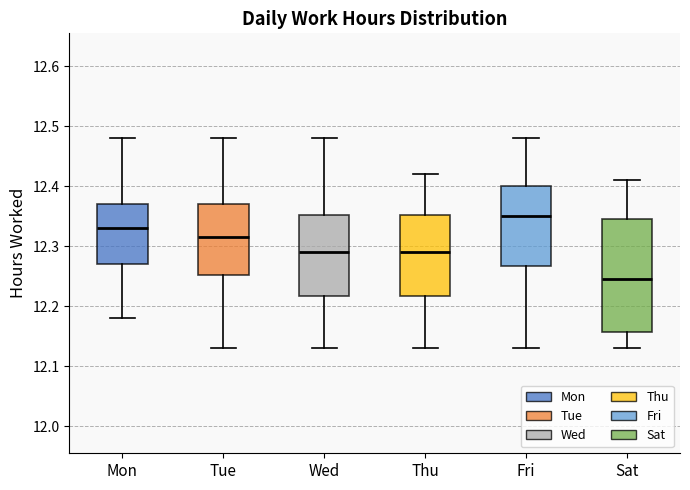

Comparing the boxes themselves (not the whiskers), which one is the tallest?

Sat